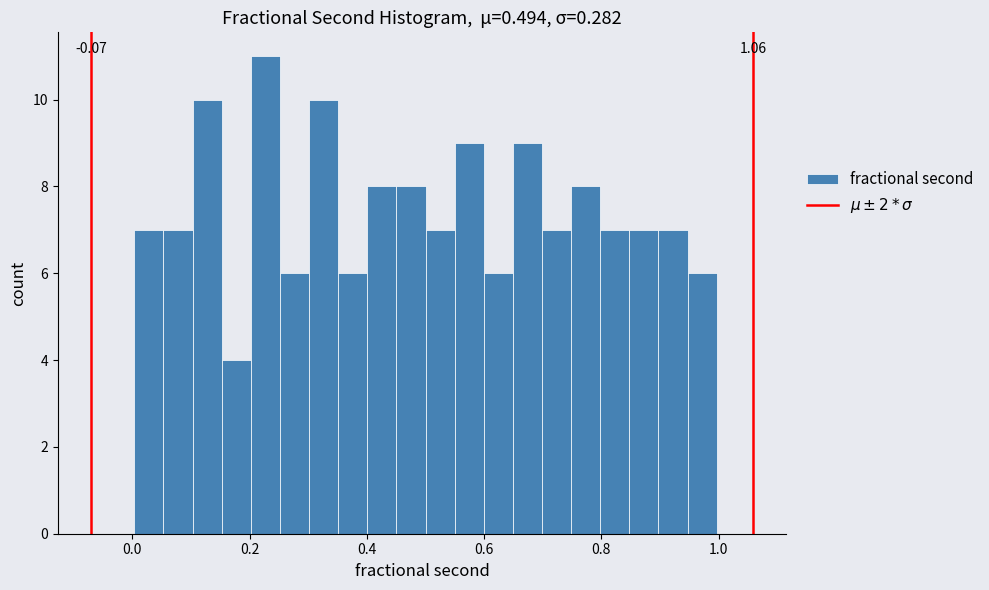

Read against the x-axis, roughly where is the centre of the tallest bar?

0.22